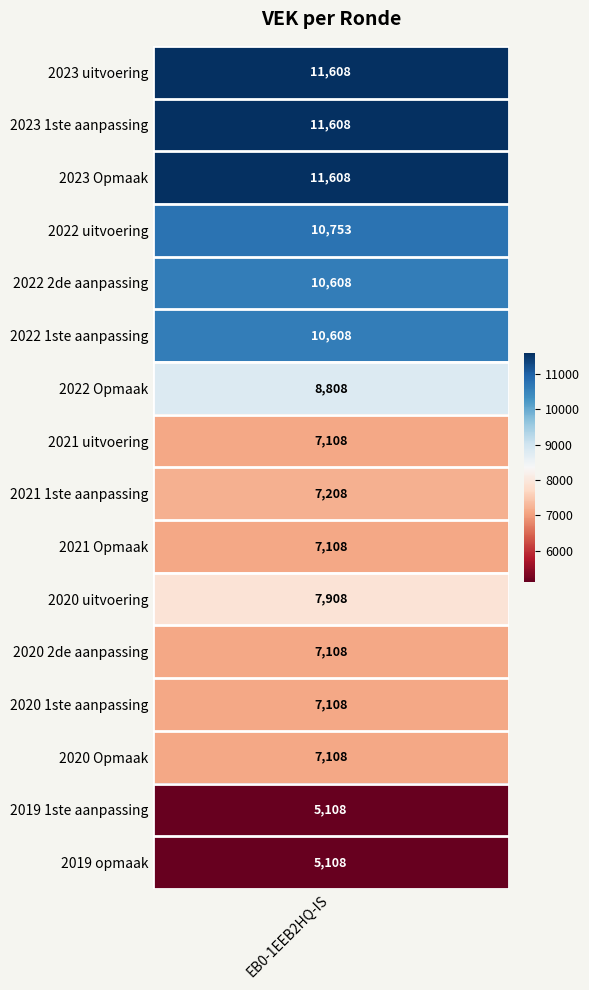

True or false: the data shows 7108 at 2021 Opmaak.

True